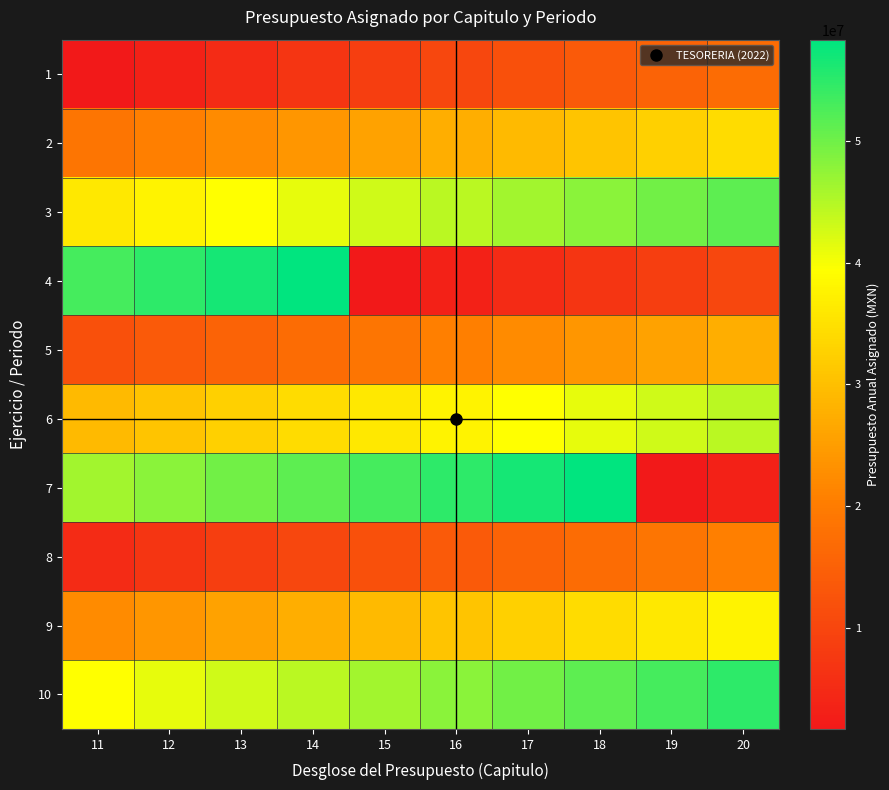

At how many categories does at least one series exceed 39674277?

10